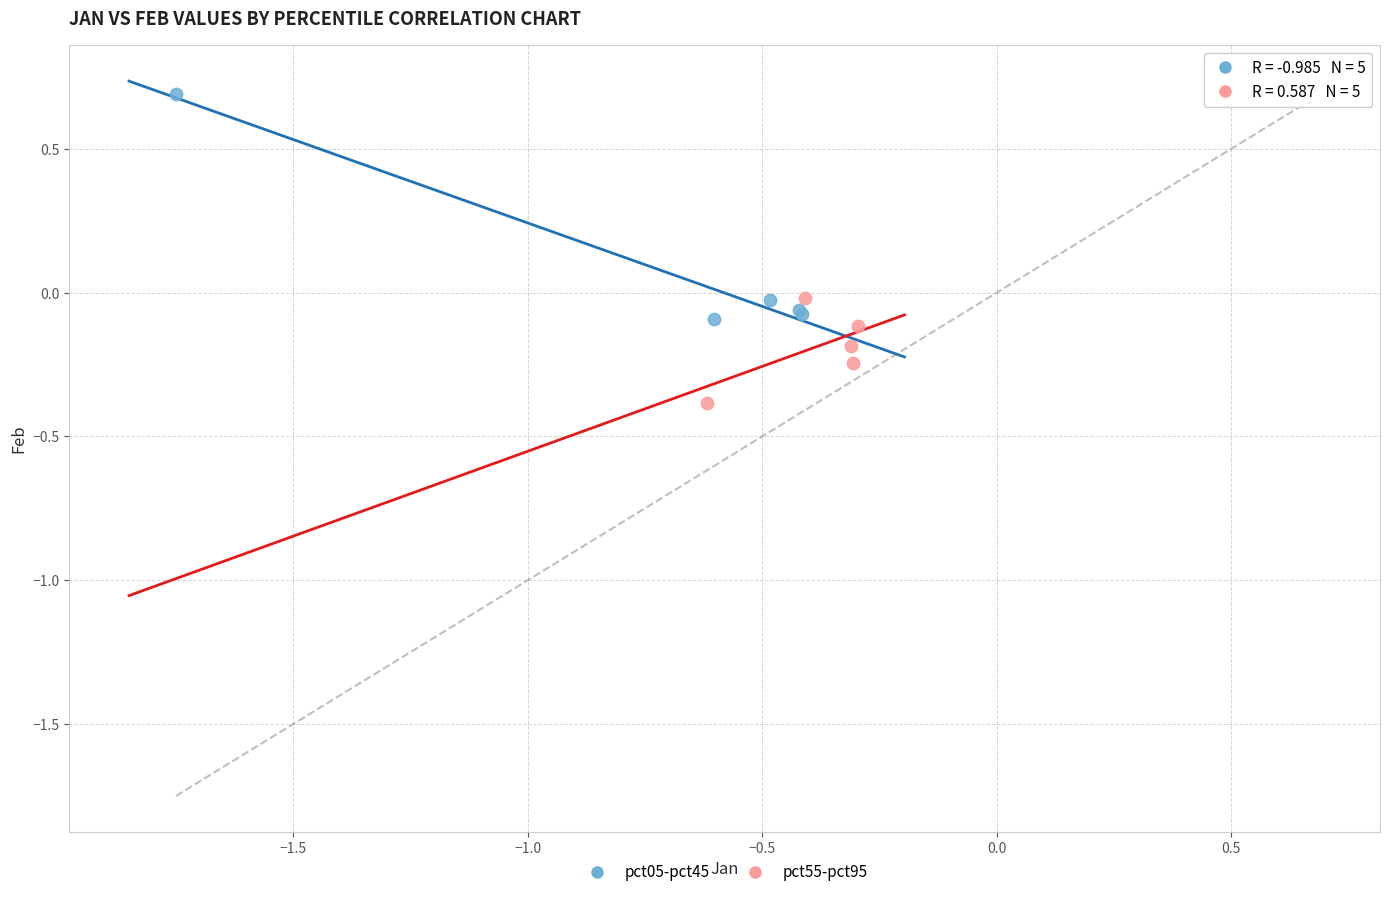

Which series has the largest Y range (max minus min)?

pct05-pct45